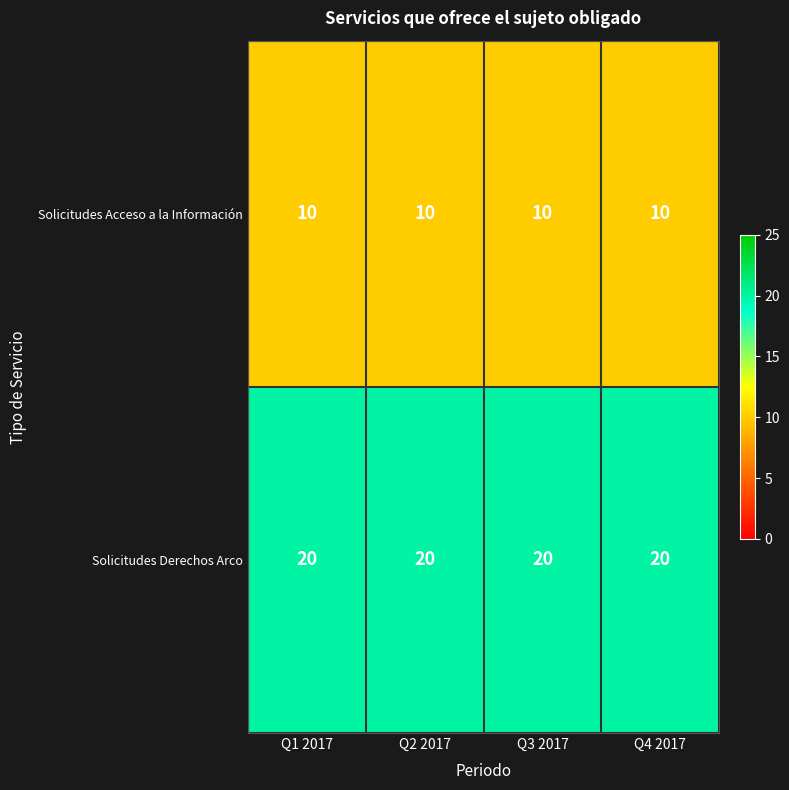

What is the sum of all Solicitudes Derechos Arco values?

80